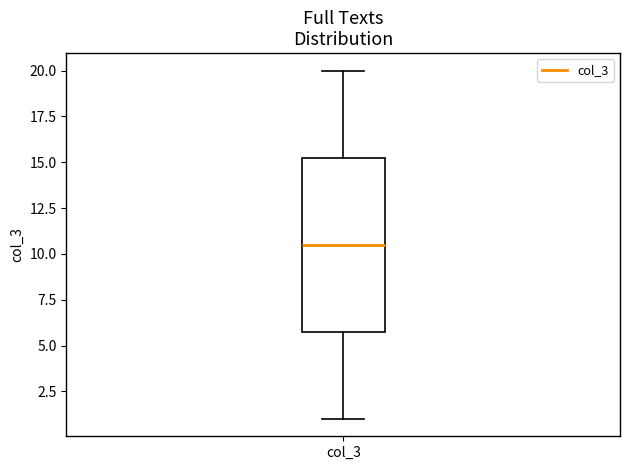

Transcribe this box plot: give where the median line is, the range the box spans, and where the two whiskers end, as read against the y-axis. The values are not printed on the chart, so give them approximately, as read against the axis.

median 10.5, box 6.0 to 15.5, whiskers 1.0 to 20.0